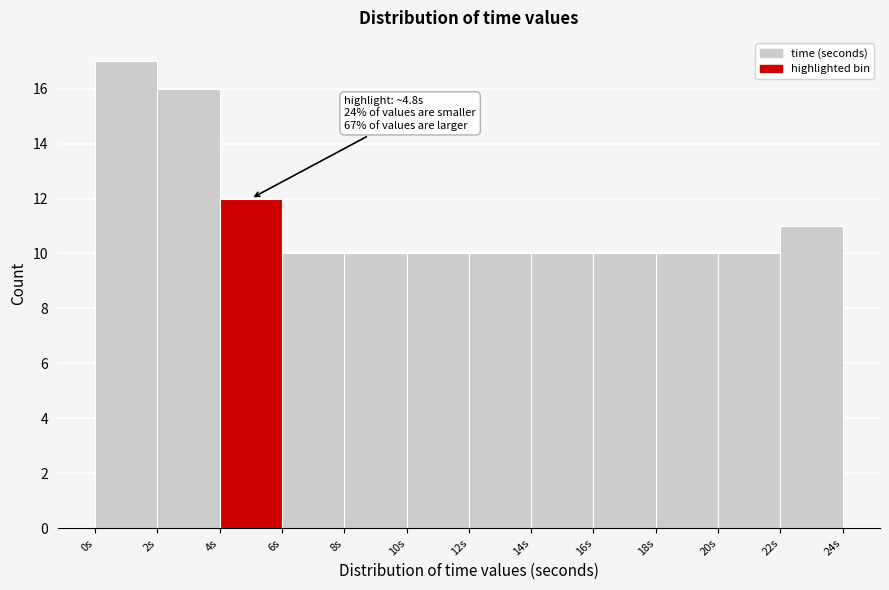

Which range on the x-axis has the tallest bar?

0 to 2